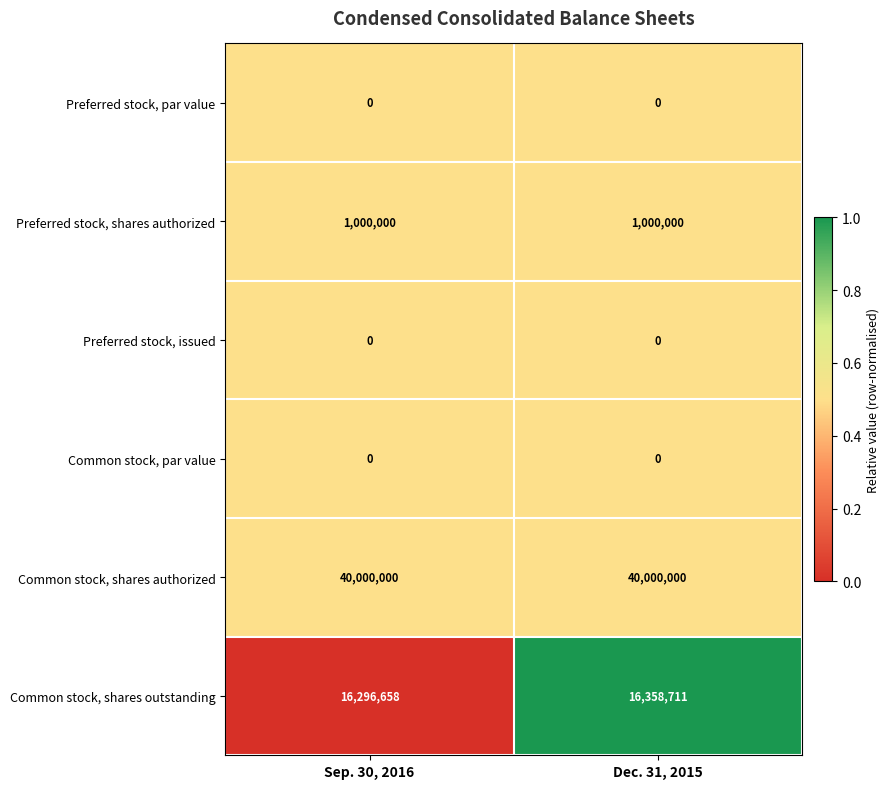

What is the highest value of the Common stock, shares authorized series?

40000000